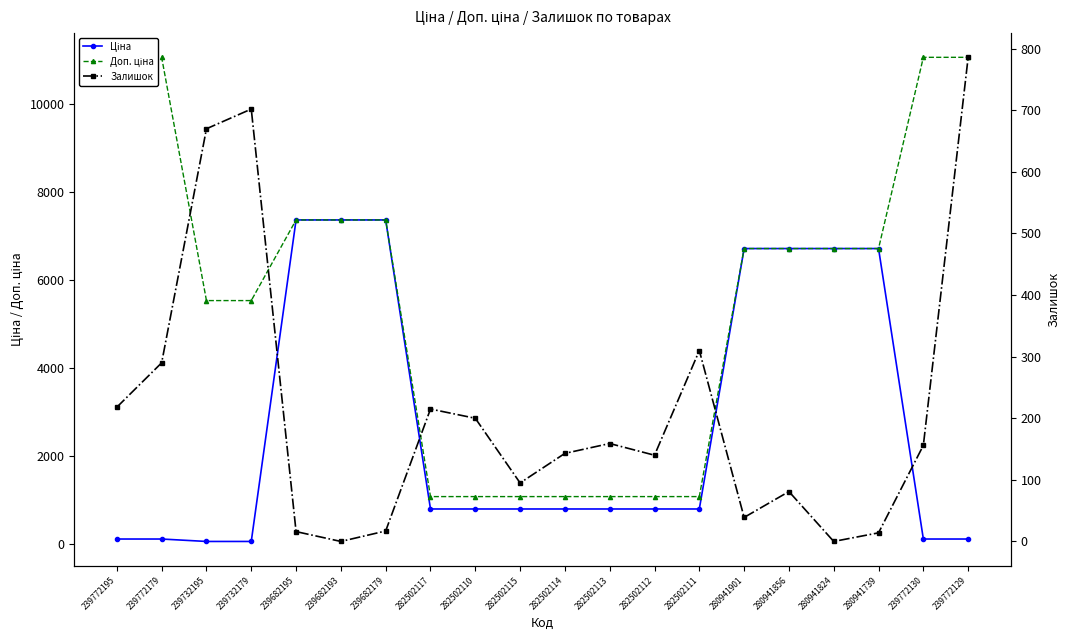

Reading left to right, extract all data points from this chart.

Ціна: 239772195=110.5	239772179=110.5	239732195=55.3	239732179=55.3	239682195=7360.2	239682193=7360.2	239682179=7360.2	282502117=793.0	282502110=793.0	282502115=793.0	282502114=793.0	282502113=793.0	282502112=793.0	282502111=793.0	280941901=6710.2	280941856=6710.2	280941824=6710.2	280941739=6710.2	239772130=110.5	239772129=110.5
Доп. ціна: 239772195=11055.0	239772179=11055.0	239732195=5528.0	239732179=5528.0	239682195=7360.2	239682193=7360.2	239682179=7360.2	282502117=1074.6	282502110=1074.6	282502115=1074.6	282502114=1074.6	282502113=1074.6	282502112=1074.6	282502111=1074.6	280941901=6710.2	280941856=6710.2	280941824=6710.2	280941739=6710.2	239772130=11055.0	239772129=11055.0
Залишок: 239772195=218.0	239772179=290.0	239732195=670.0	239732179=702.0	239682195=16.0	239682193=0.0	239682179=17.0	282502117=215.0	282502110=200.0	282502115=95.0	282502114=143.0	282502113=159.0	282502112=140.0	282502111=310.0	280941901=39.0	280941856=81.0	280941824=0.0	280941739=14.0	239772130=156.0	239772129=786.0